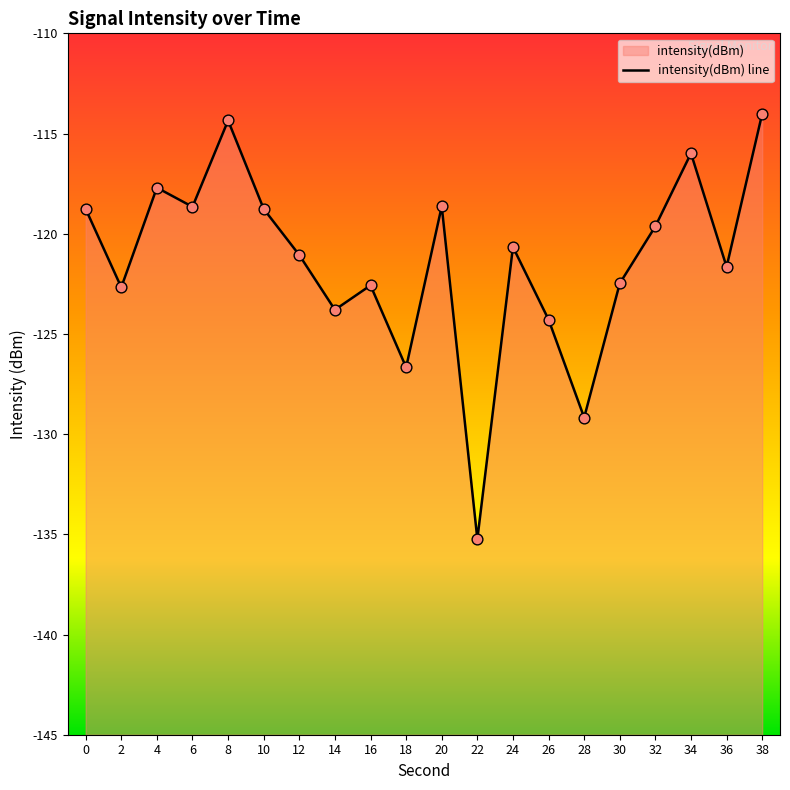

Between 8 and 2, which is larger?

8